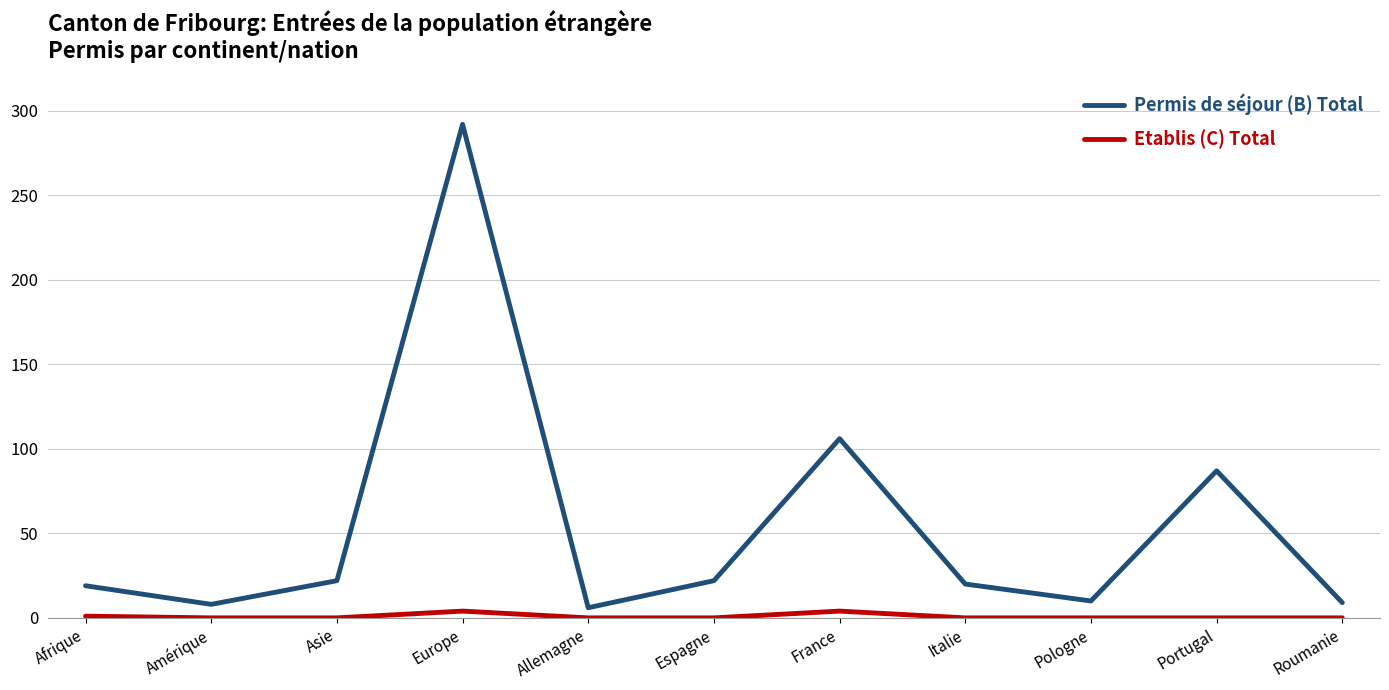

Rank the series by their maximum value, from lowest to highest.

Etablis (C) Total, Permis de séjour (B) Total